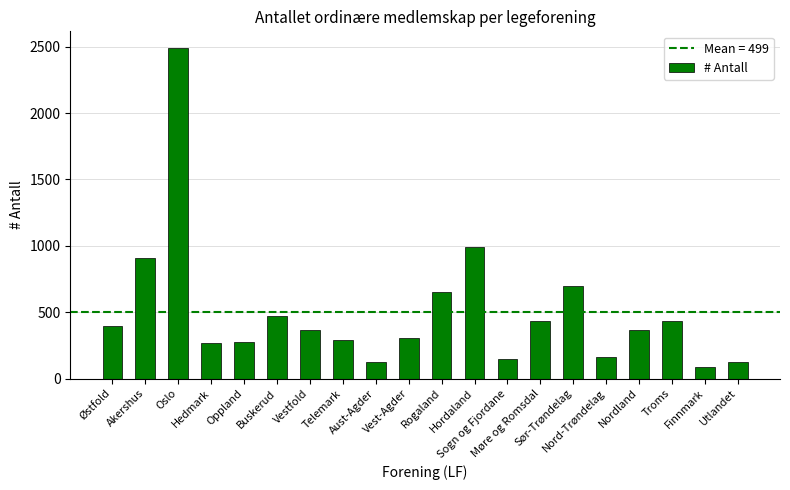

What is the label of the 11th bar from the left?

Rogaland